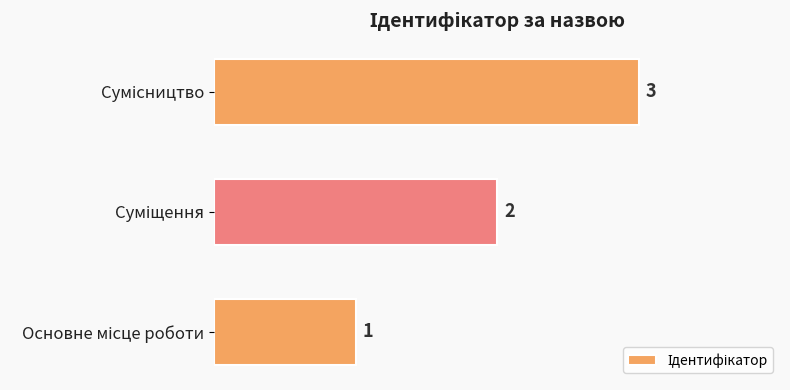

Count the values in the range 1 to 3.

3